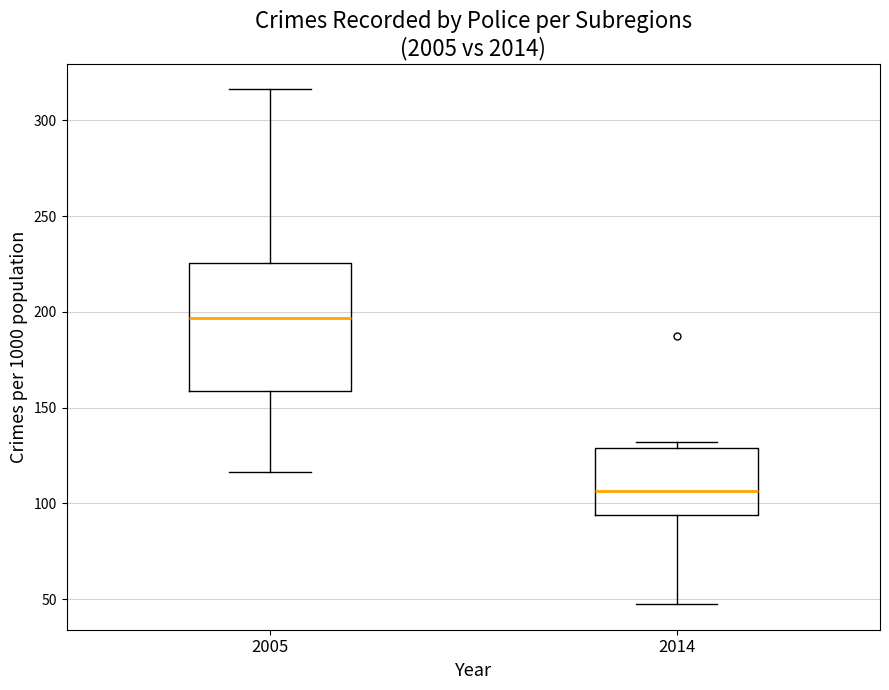

Which box has the highest median line?

2005